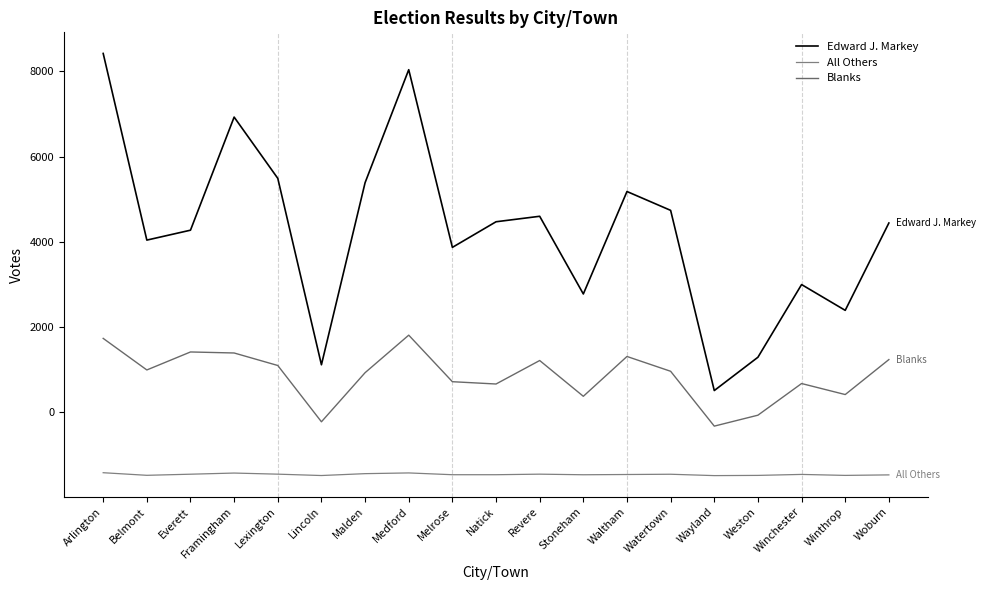

What position from the right is Wayland?

5